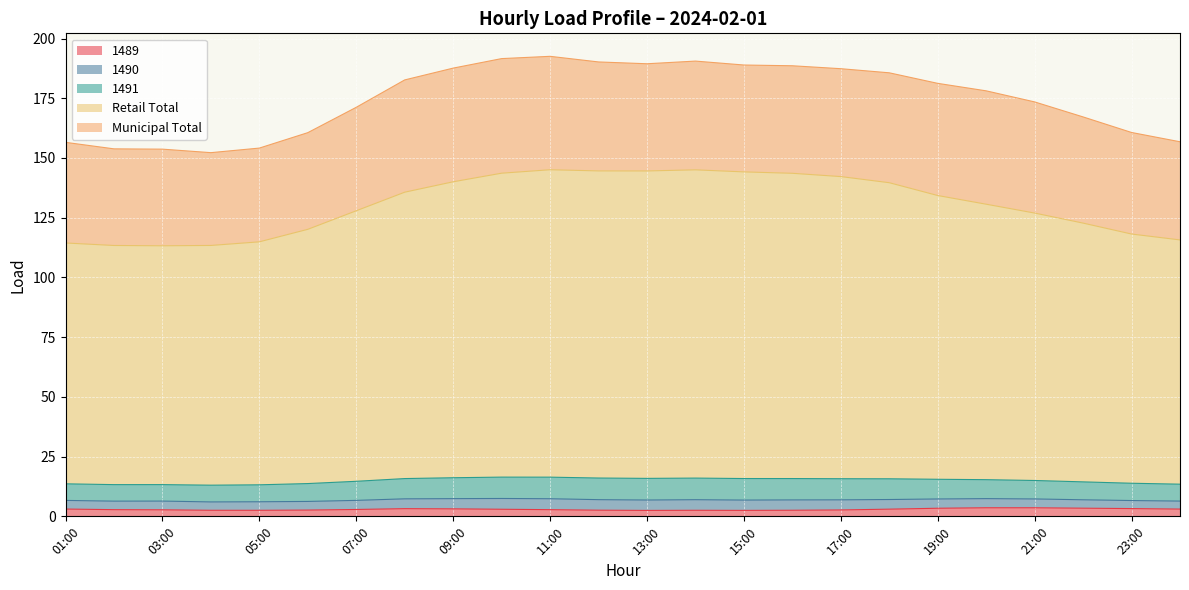

The Retail Total series shows 247.8 at 18:00. True or false?

False